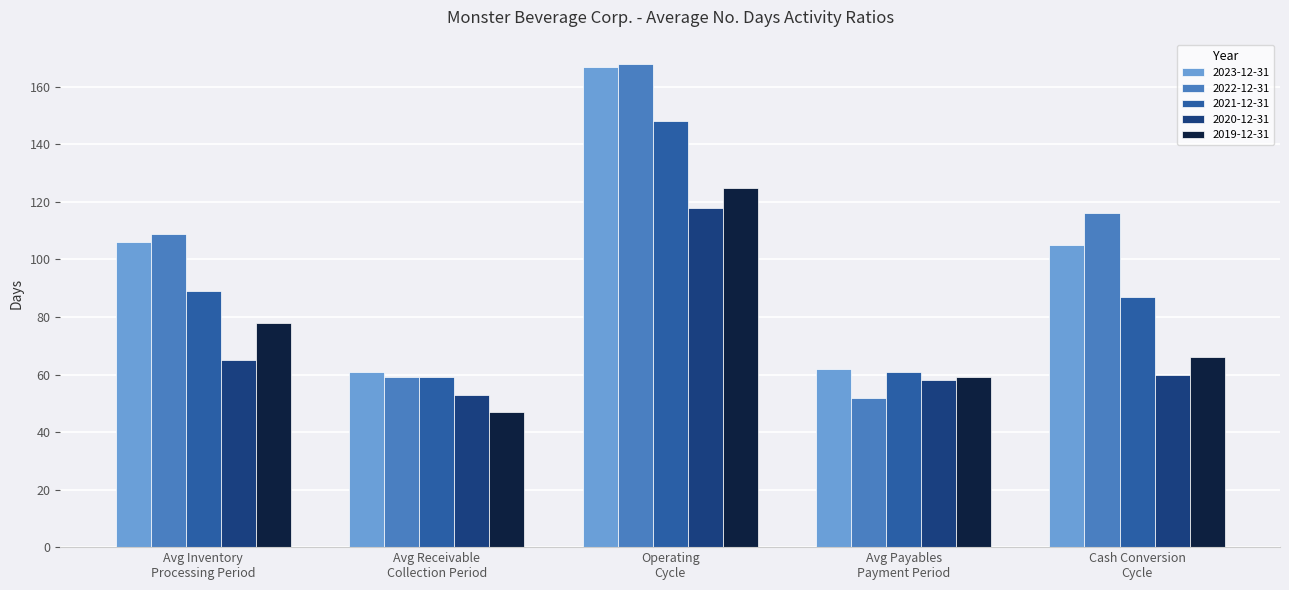

The value of 2021-12-31 at Avg Receivable
Collection Period is 88. True or false?

False